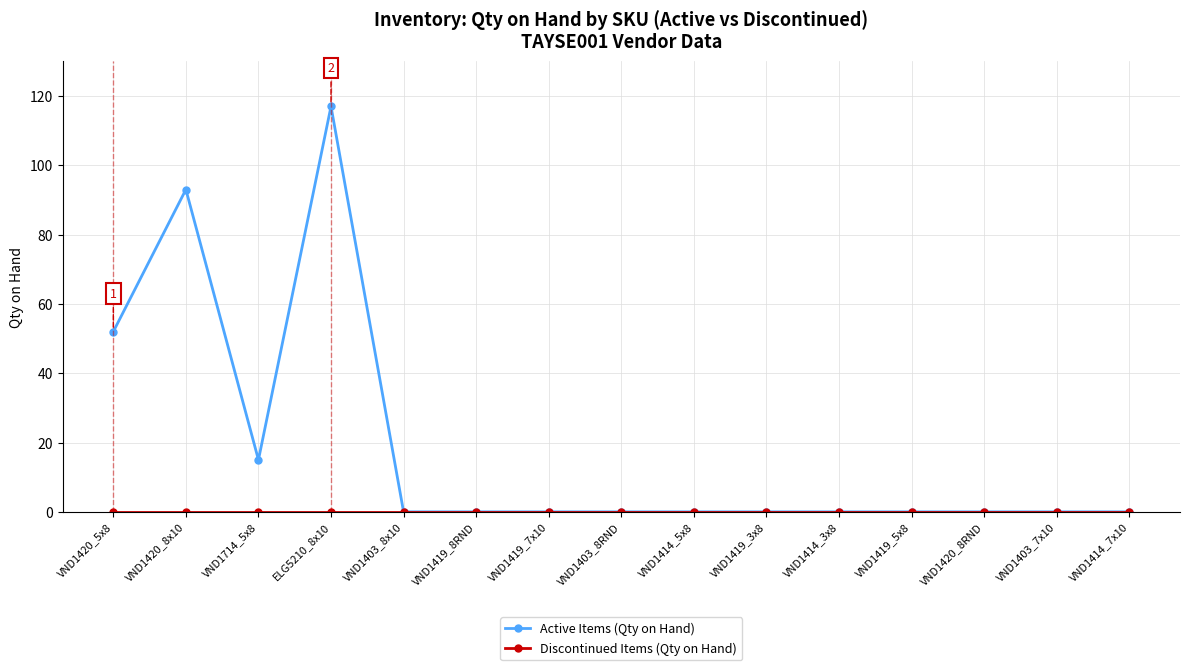

How many categories are shown in the chart?

15